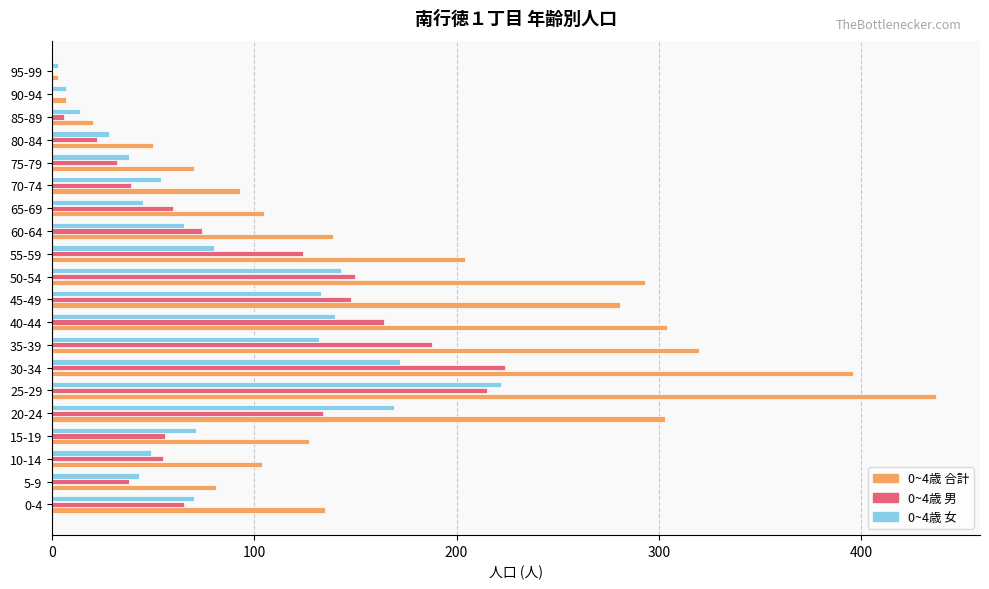

Which category has the highest value in the 0~4歳 女 series?

25-29